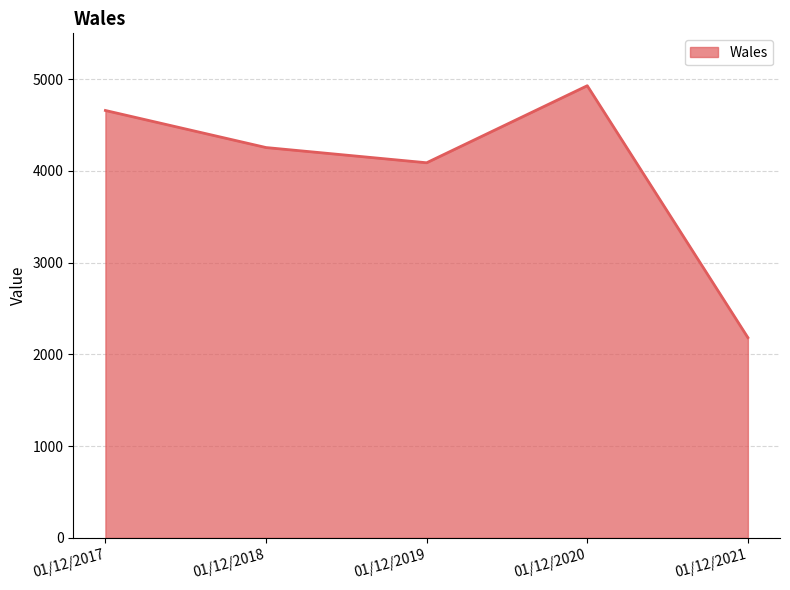

Count the number of data series in this chart.

1